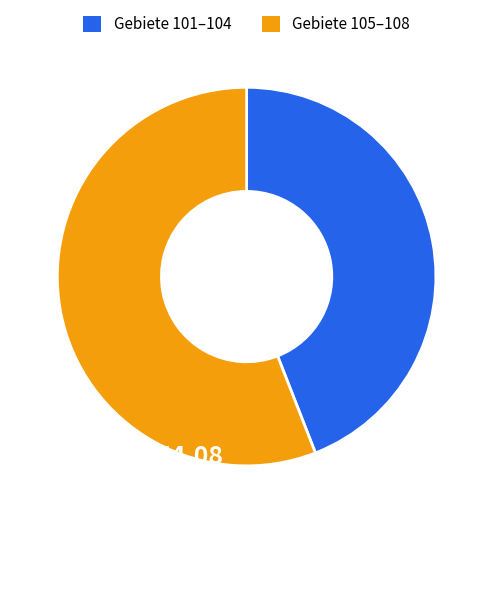

Is there any slice that represents more than half of the pie?

Yes